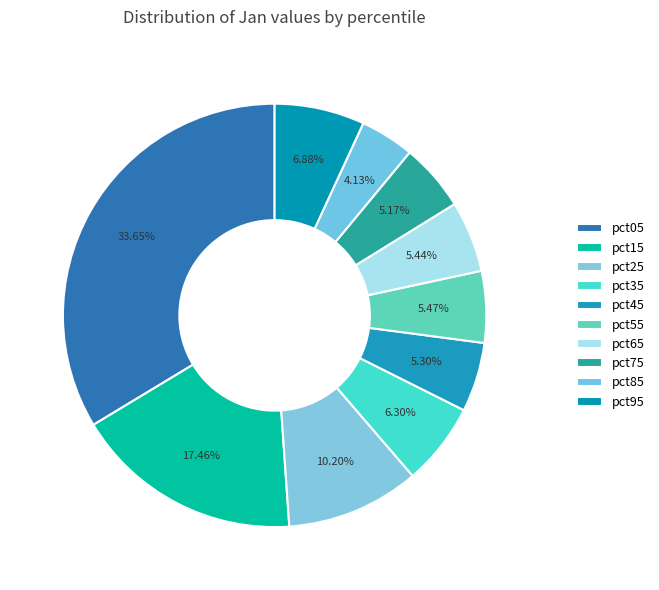

To the nearest percent, what is the difference between the pct85 and pct95 slice percentages?

3%